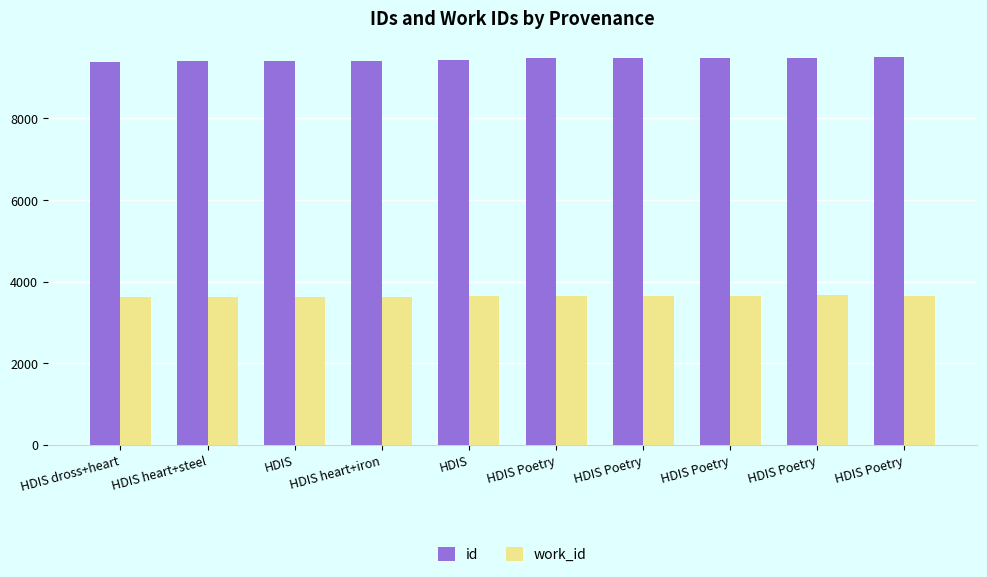

Is it true that work_id equals 3654 at HDIS Poetry?

True